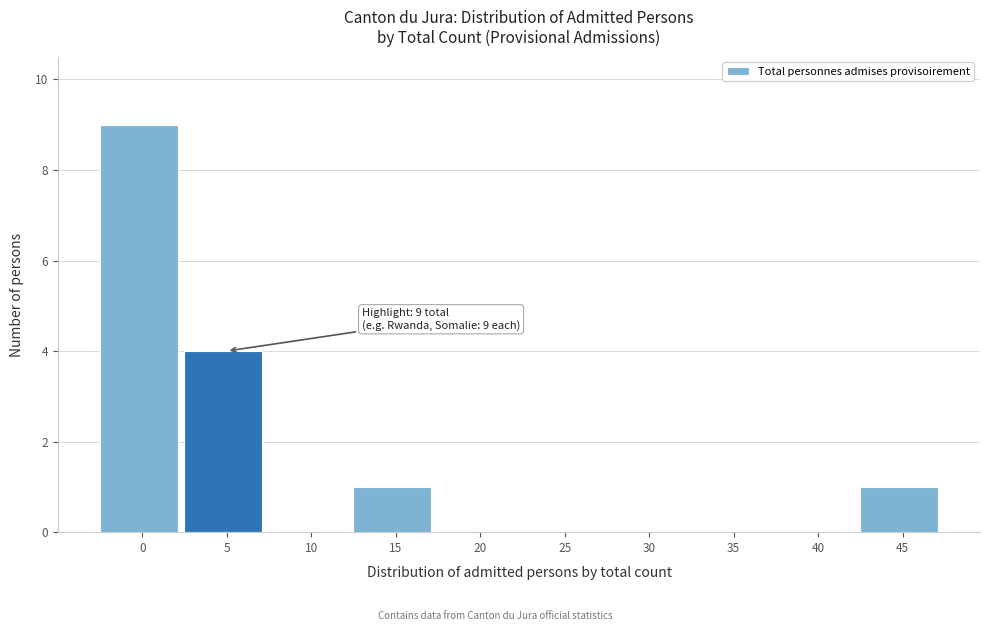

Reading left to right, what are all the values shown in this chart?

0=9	5=4	10=0	15=1	20=0	25=0	30=0	35=0	40=0	45=1